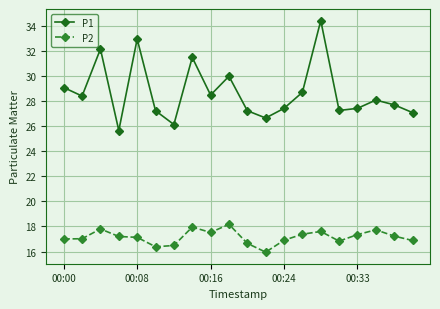

How many series are shown in this chart?

2